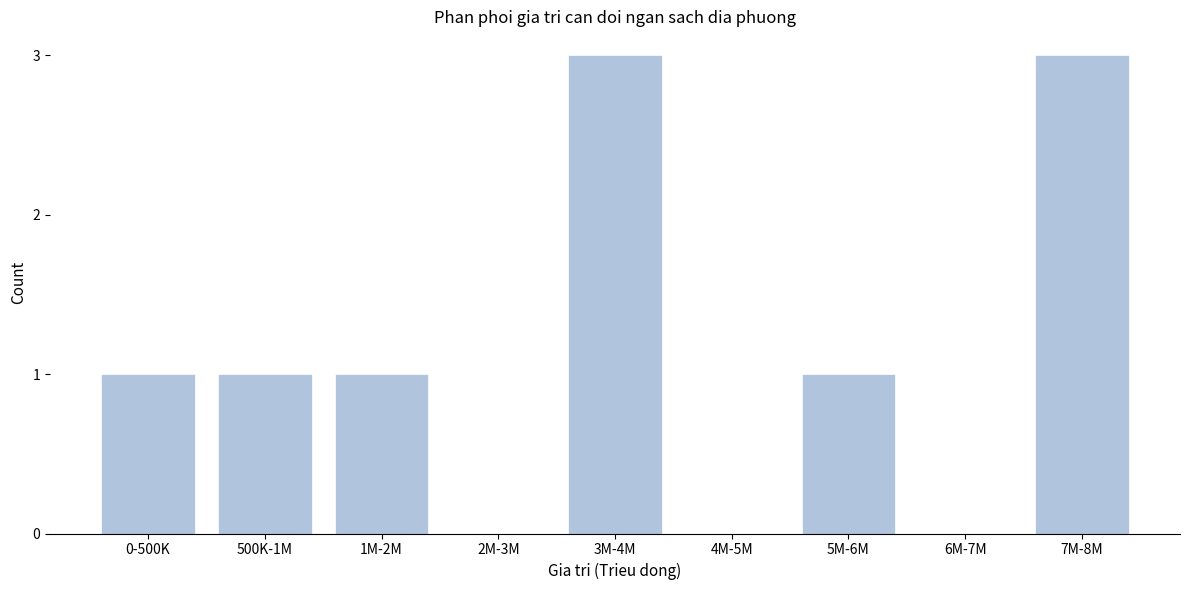

Reading left to right, transcribe all the data shown in this chart.

0-500K=1	500K-1M=1	1M-2M=1	2M-3M=0	3M-4M=3	4M-5M=0	5M-6M=1	6M-7M=0	7M-8M=3